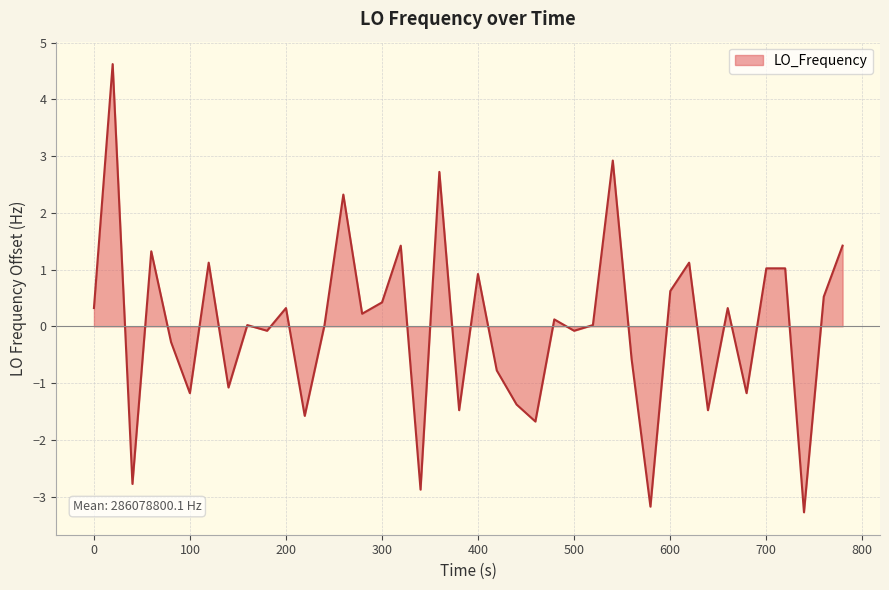

What is the difference between the maximum and minimum values?

7.9